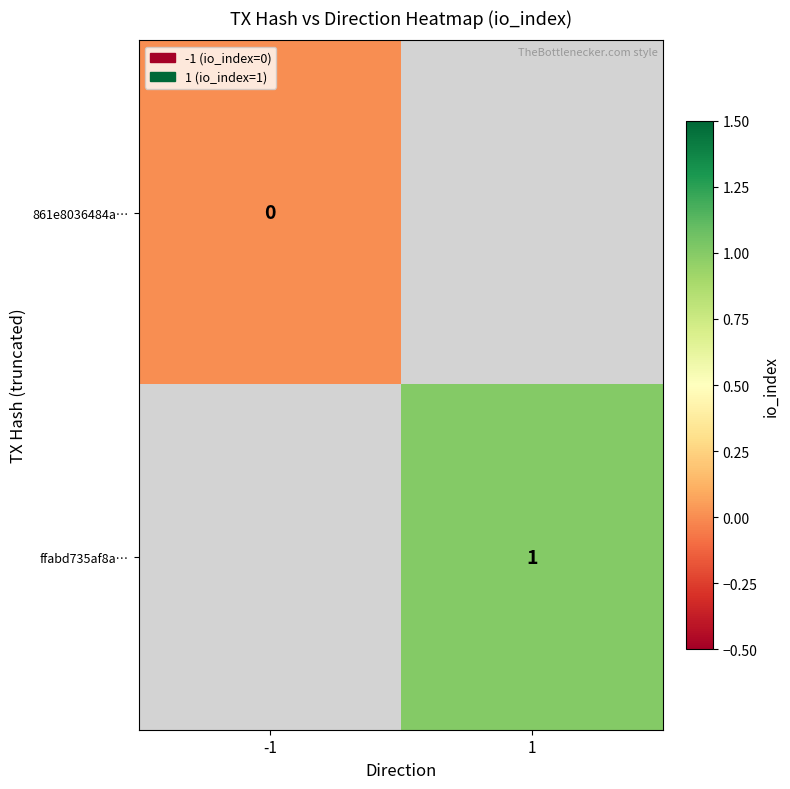

Is it true that ffabd735af8a… equals 1 at 1?

True